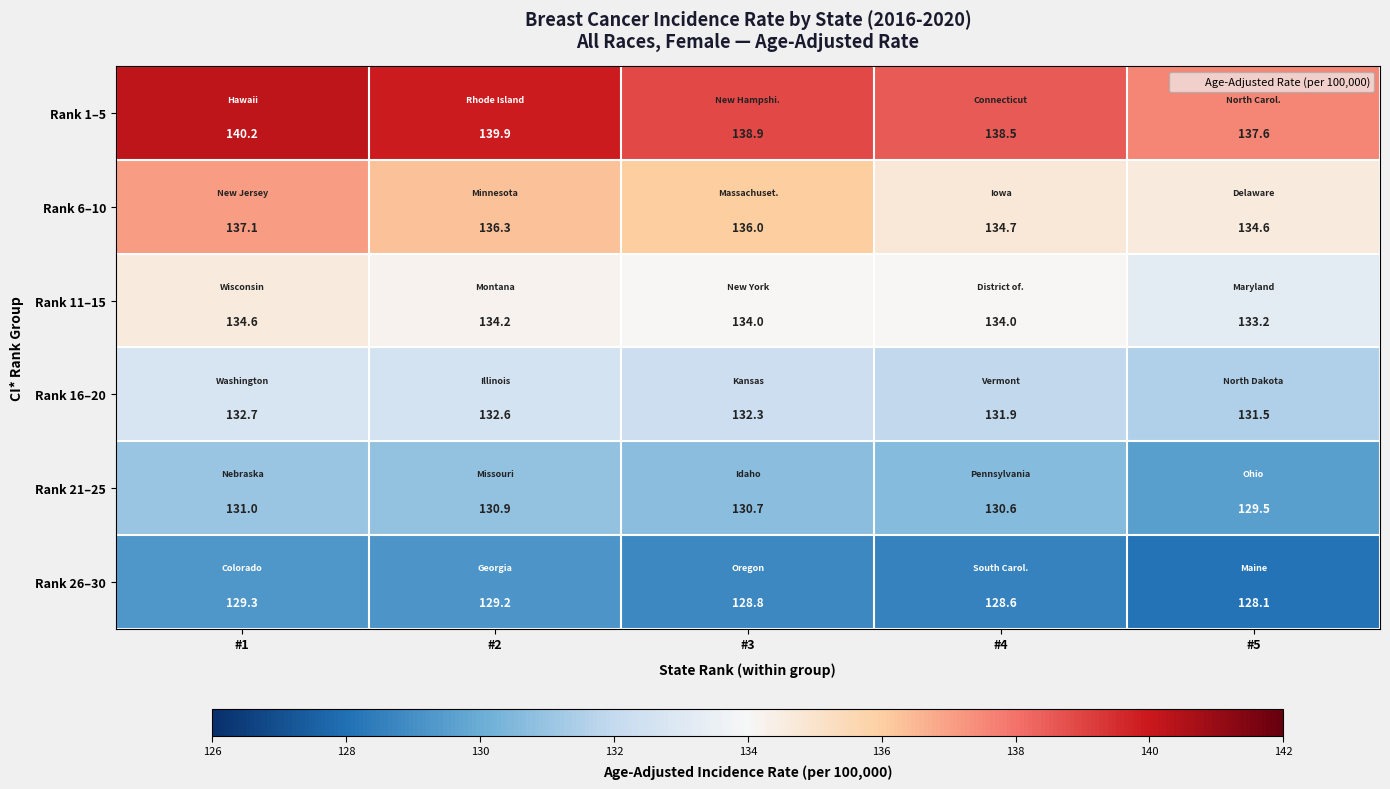

Which series changed the most between #2 and #4?

Rank 6–10